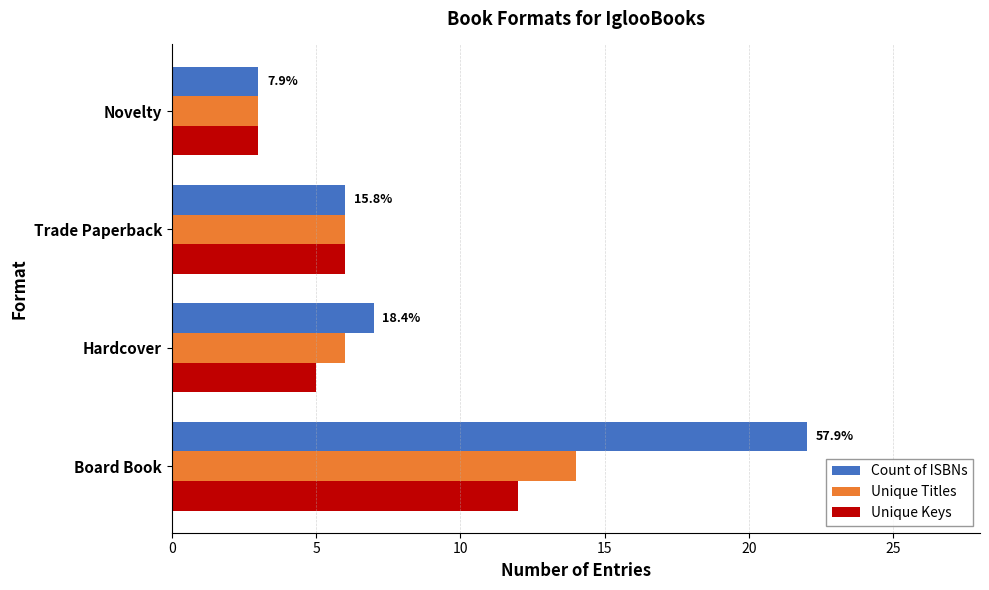

What is the sum of all Count of ISBNs values?

38